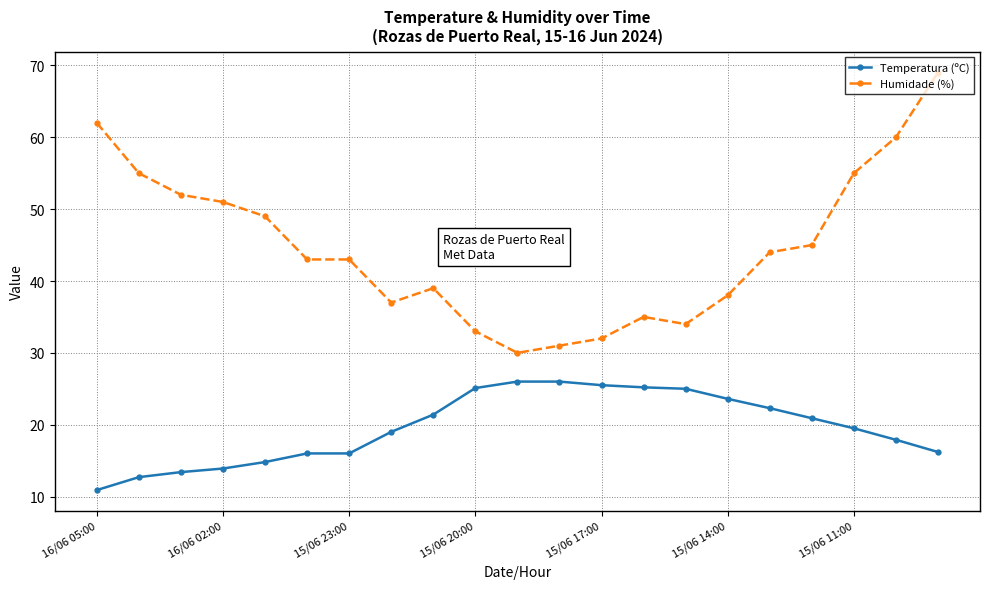

Rank the series by their maximum value, from highest to lowest.

Humidade (%), Temperatura (ºC)